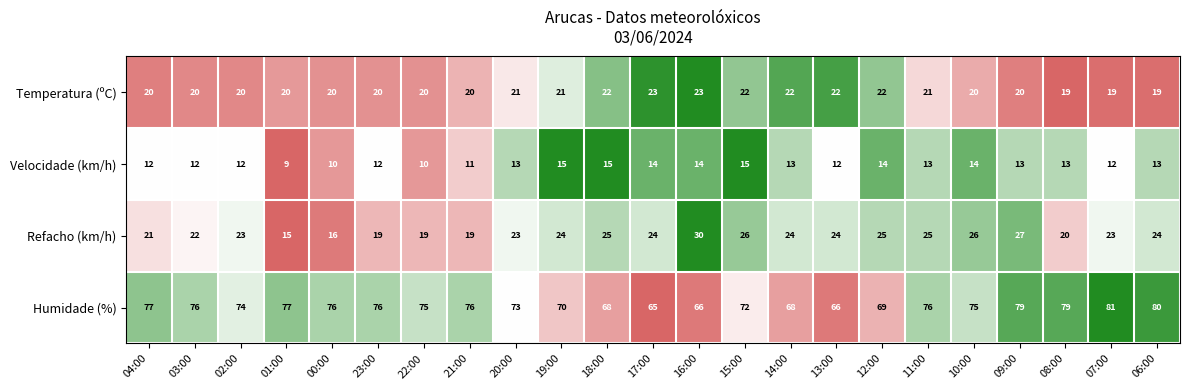

Is the value of Humidade (%) at 16:00 greater than the value of Refacho (km/h) at 09:00?

Yes